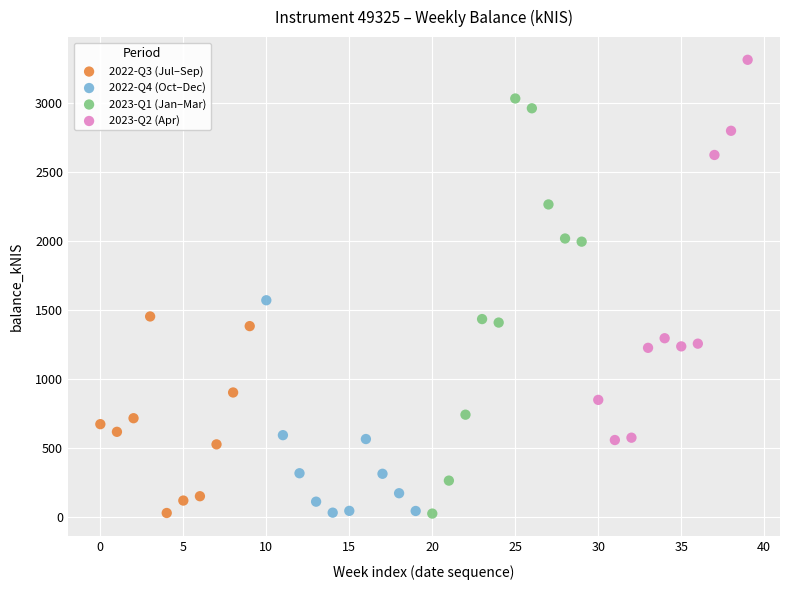

Which series reaches the maximum Y coordinate?

2023-Q2 (Apr)